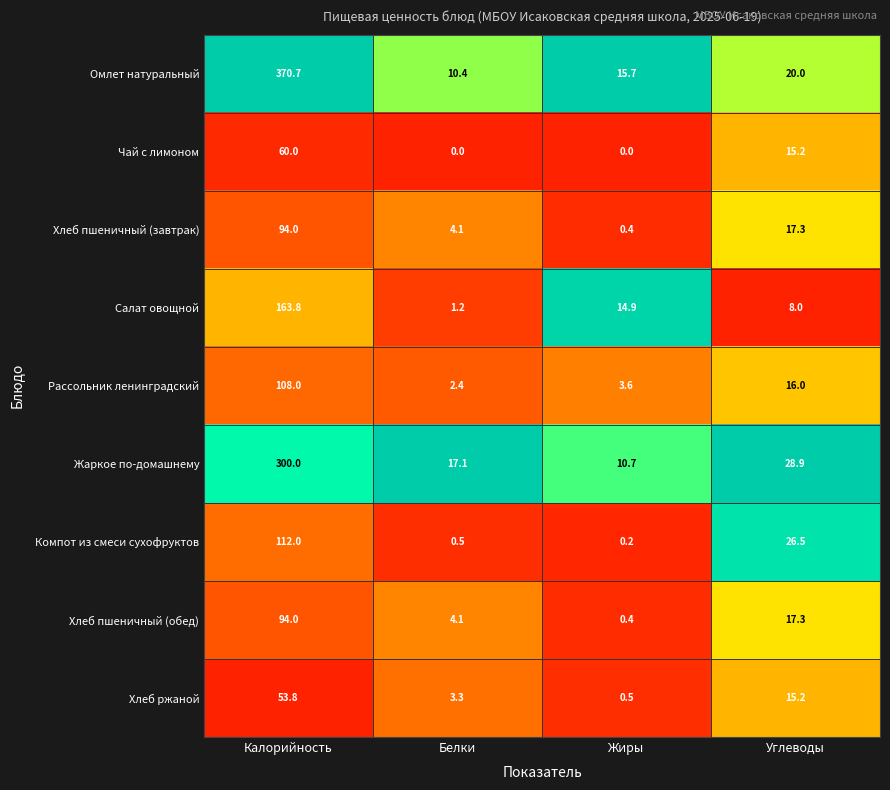

What is the spread (max minus min) of values at Калорийность?

316.9